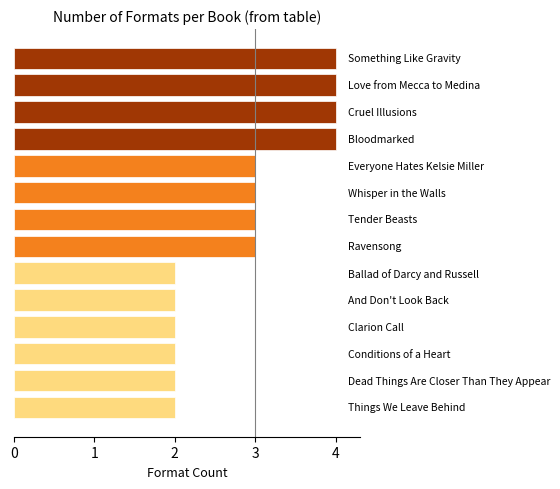

What is the maximum value shown in the chart?

4